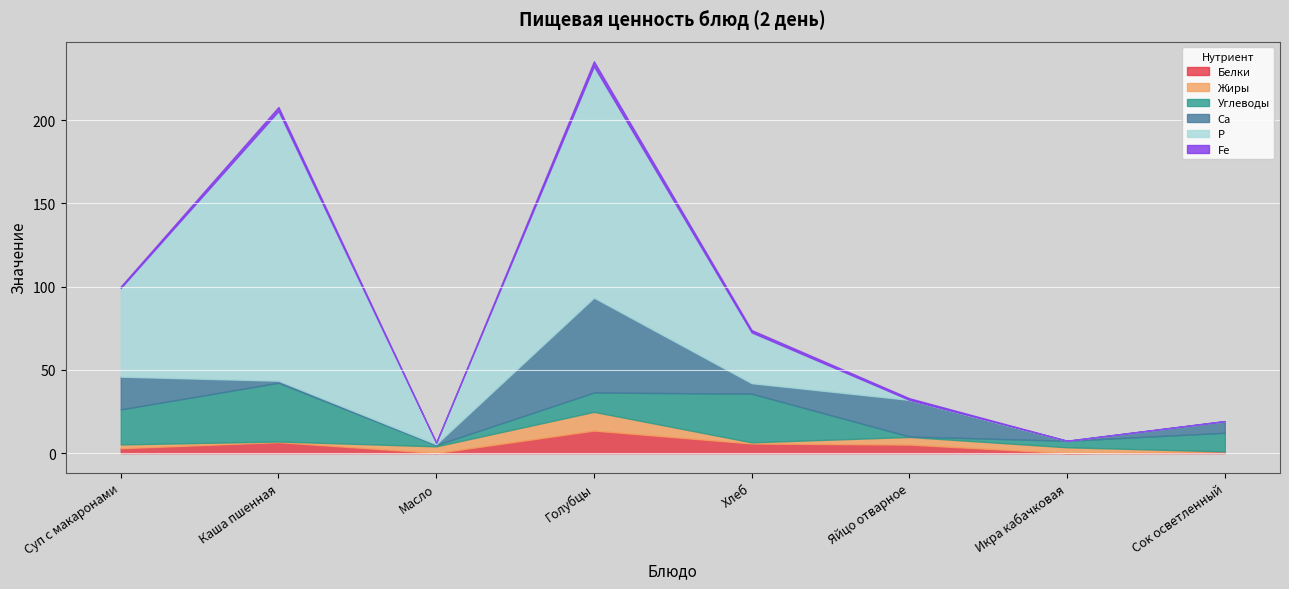

Between Каша пшенная and Голубцы, which series saw the biggest shift?

Ca